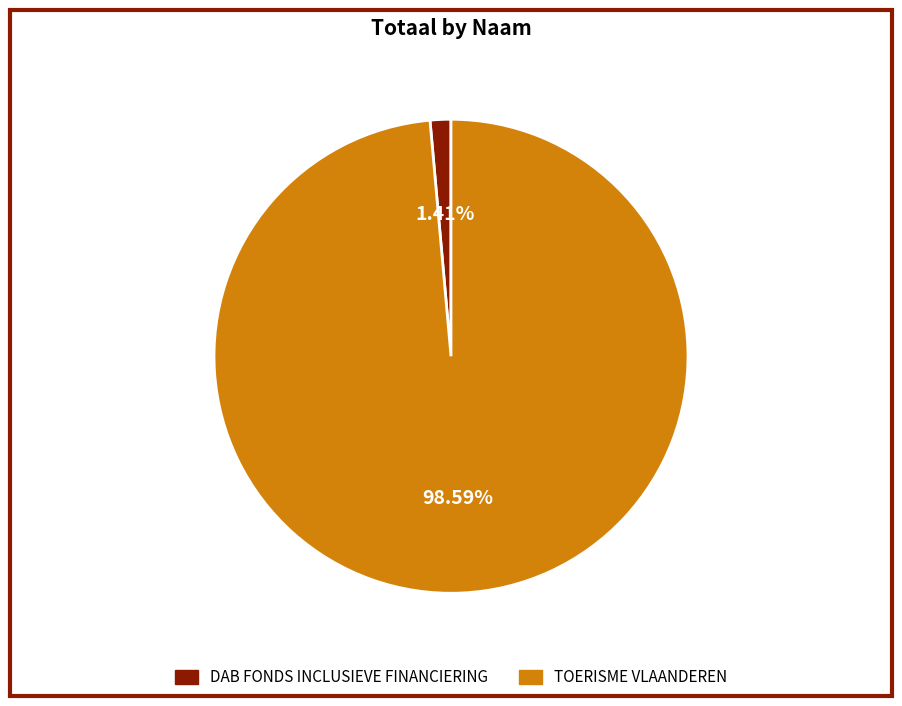

Which category has the smallest portion of the pie?

DAB FONDS INCLUSIEVE FINANCIERING